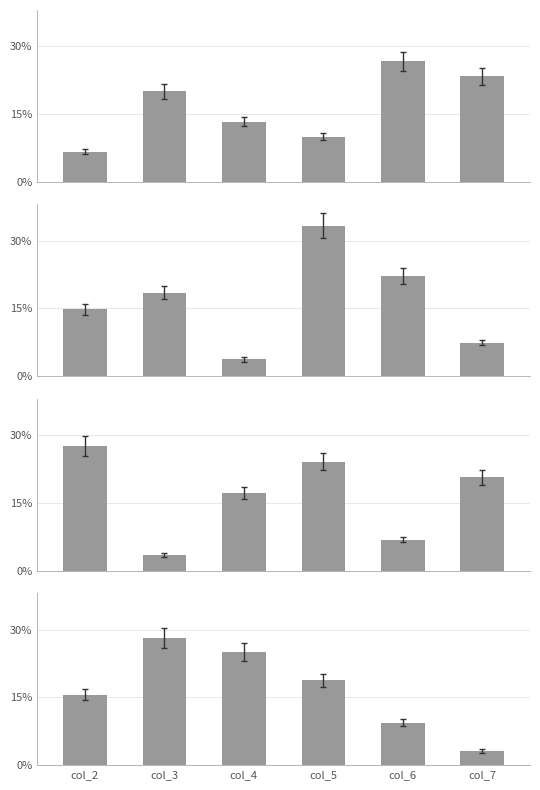

How many groups of bars are there?

6